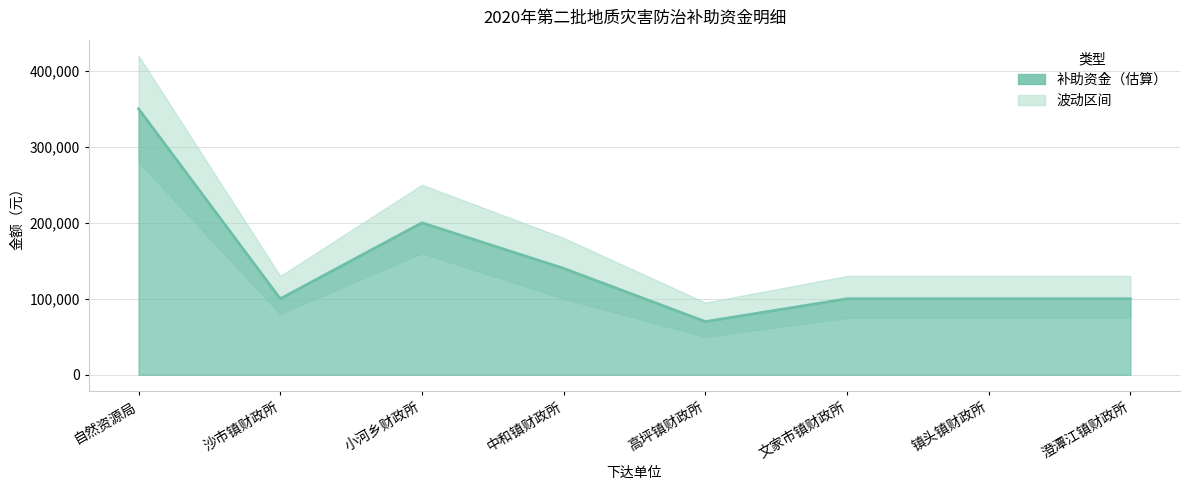

Which has a higher value, 澄潭江镇财政所 or 文家市镇财政所?

澄潭江镇财政所